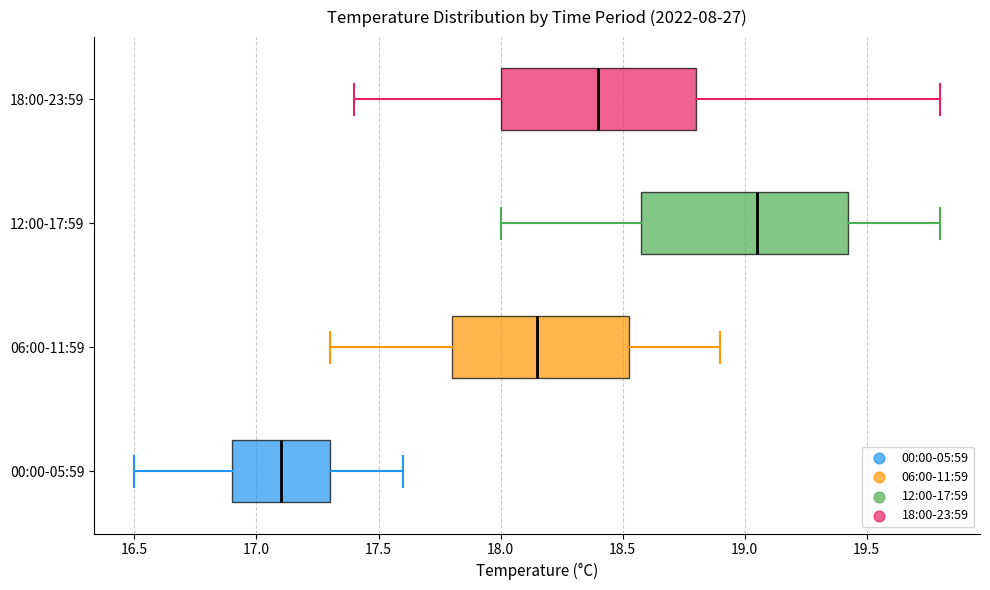

Which box's median line is the furthest to the left?

00:00-05:59